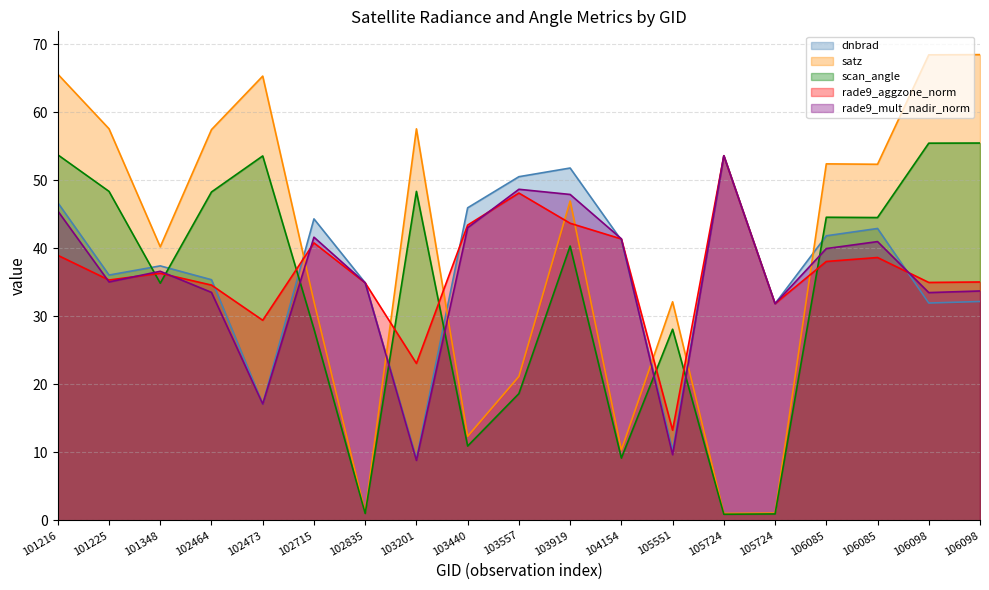

The value of scan_angle at 103919 is 40.3. True or false?

True